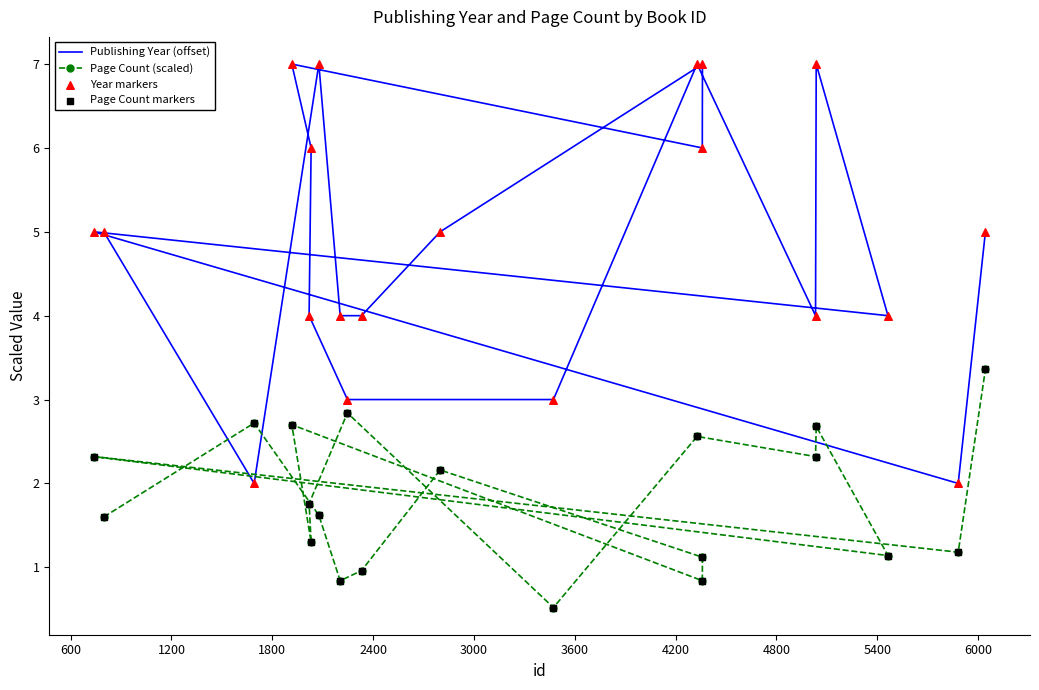

Which series contains the lowest Y value?

Page Count (scaled)